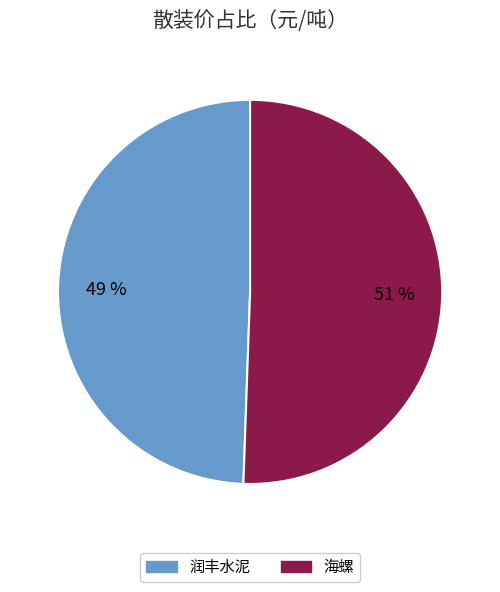

Is the sum of 海螺 and 润丰水泥 greater than half?

Yes